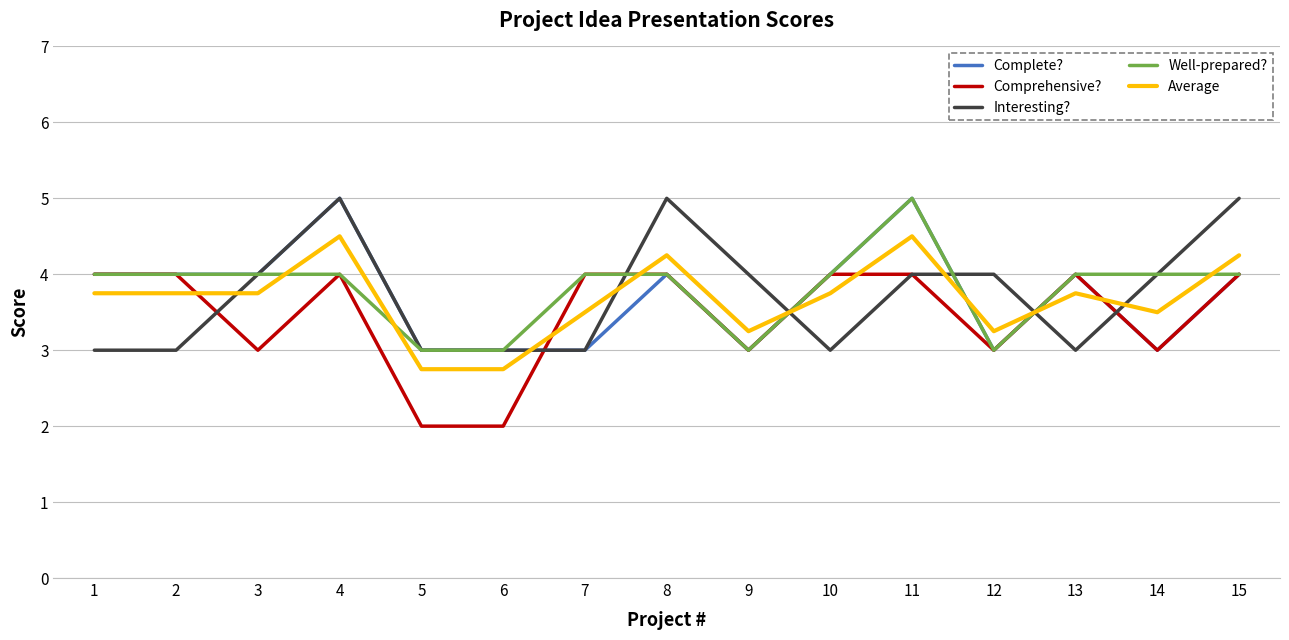

Count the number of data series in this chart.

5